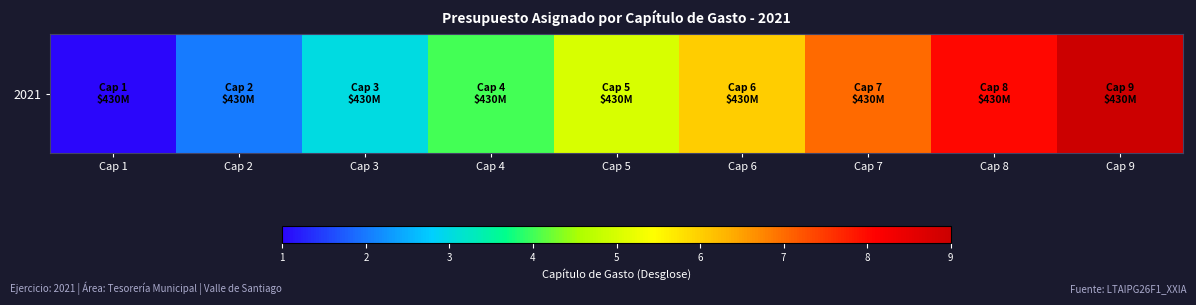

What is the smallest value displayed?

1